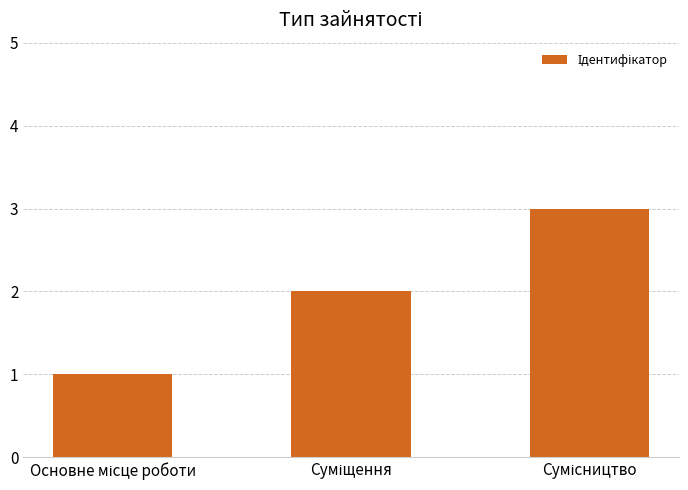

What is the difference between the maximum and minimum values?

2